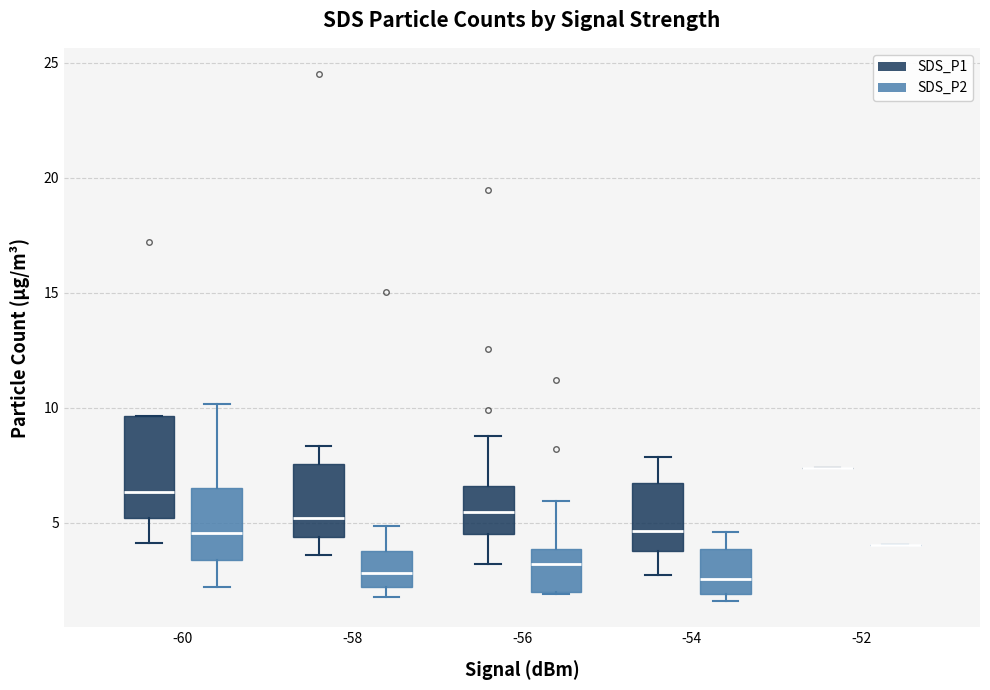

Which box is the tallest, from its lower edge to its upper edge?

-60 (SDS_P1)